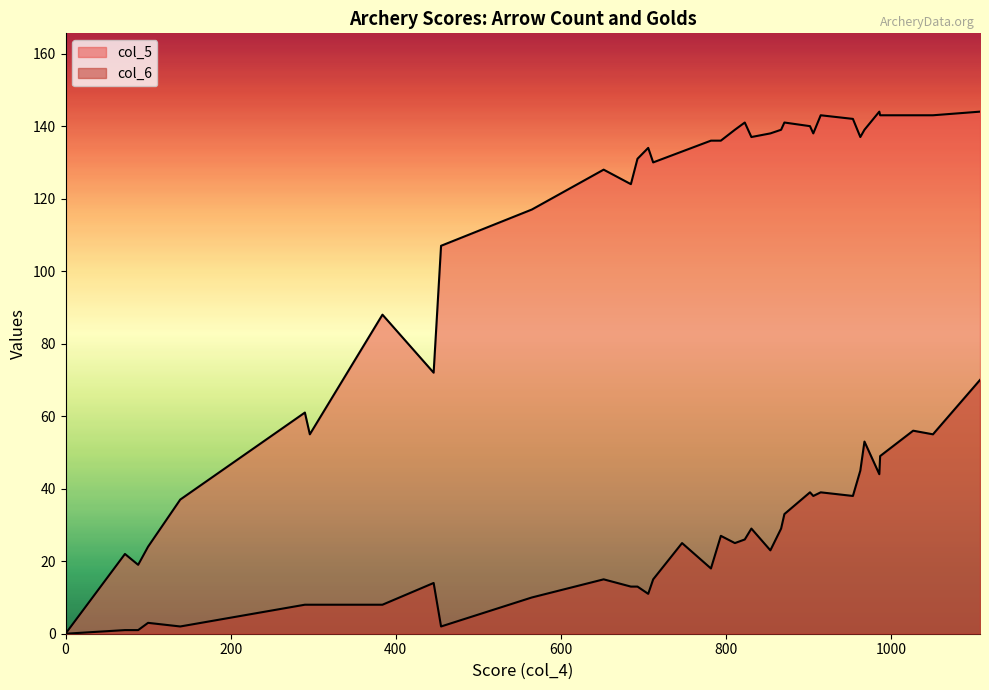

What is the maximum value for col_6?

70